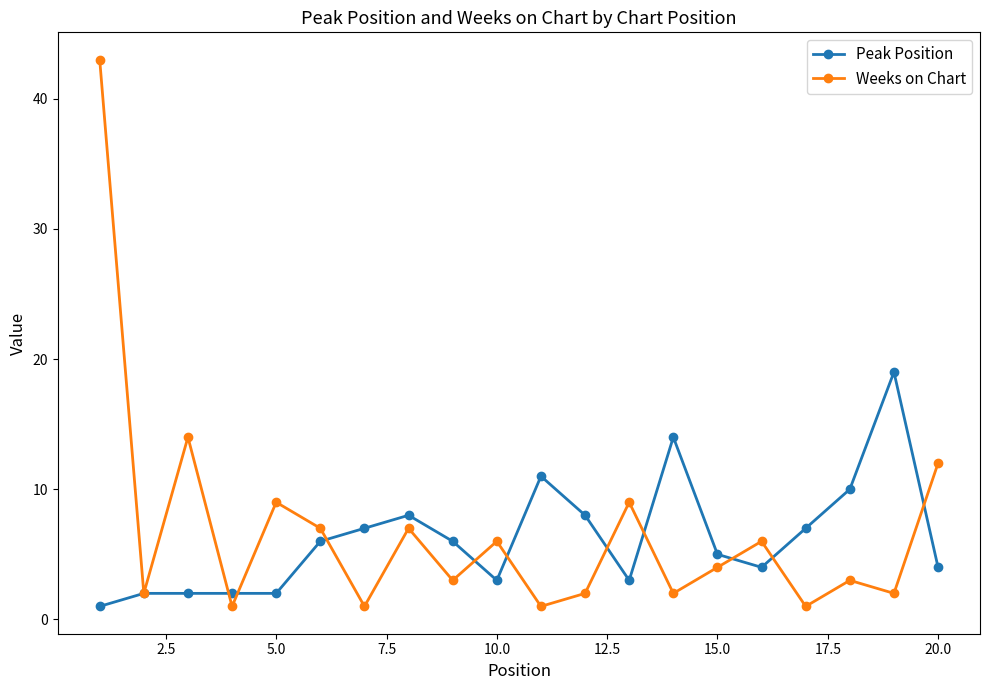

What is the difference between the maximum and minimum values in the Peak Position series?

18